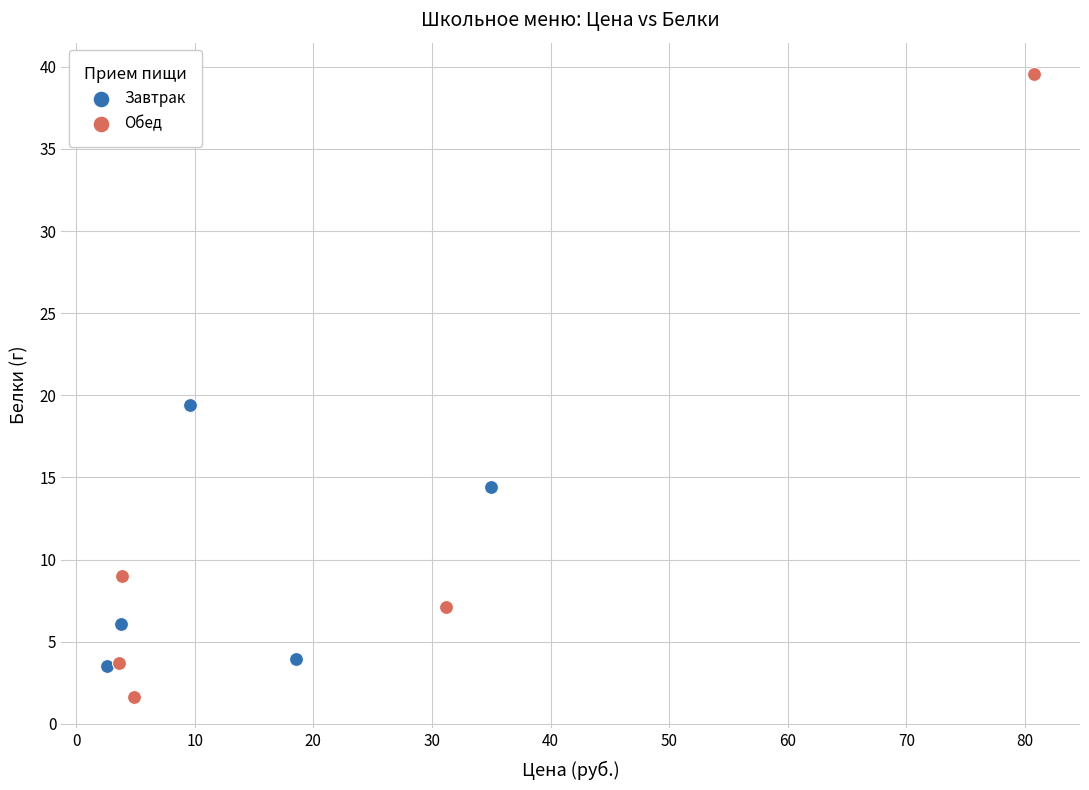

Which series reaches the maximum Y coordinate?

Обед